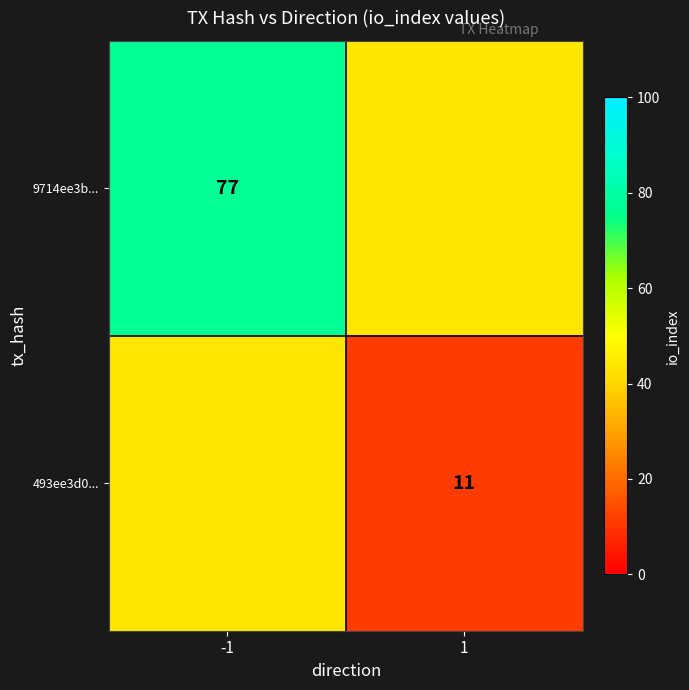

What is the sum of all 9714ee3b... values?

121.0